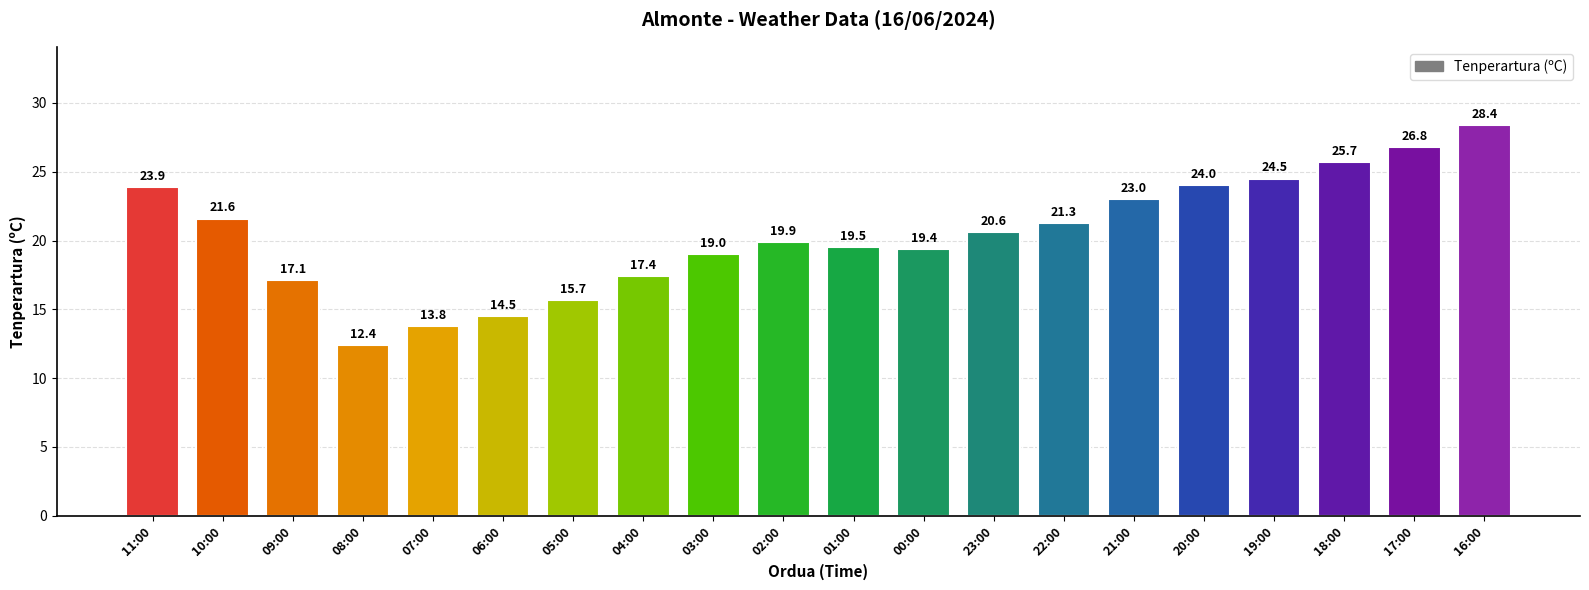

What is the label of the 6th bar from the left?

06:00